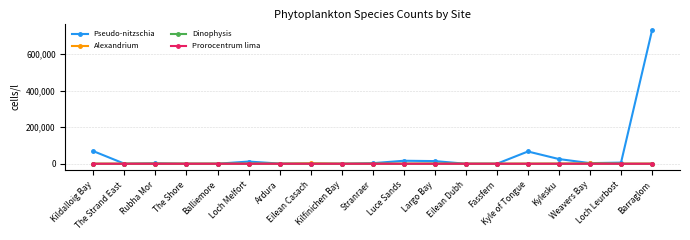

Which series has the largest total across all categories?

Pseudo-nitzschia